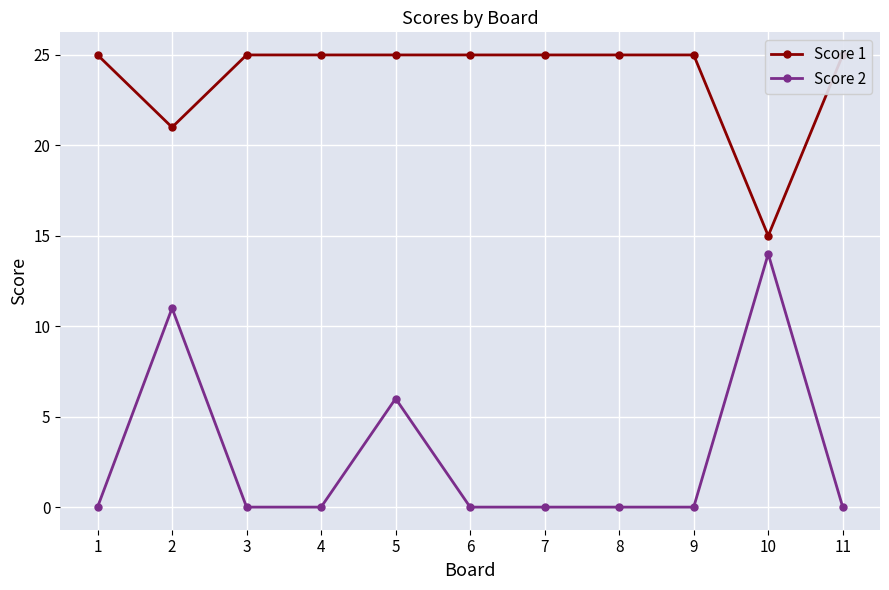

What is the spread (max minus min) of values at 3?

25